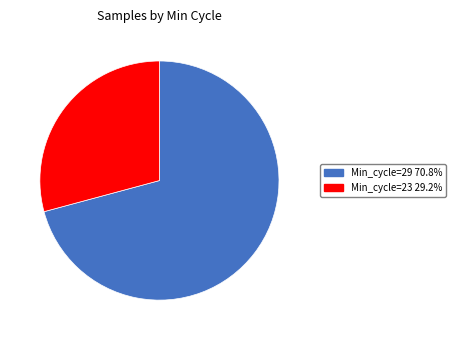

Is there a majority slice in this chart?

Yes